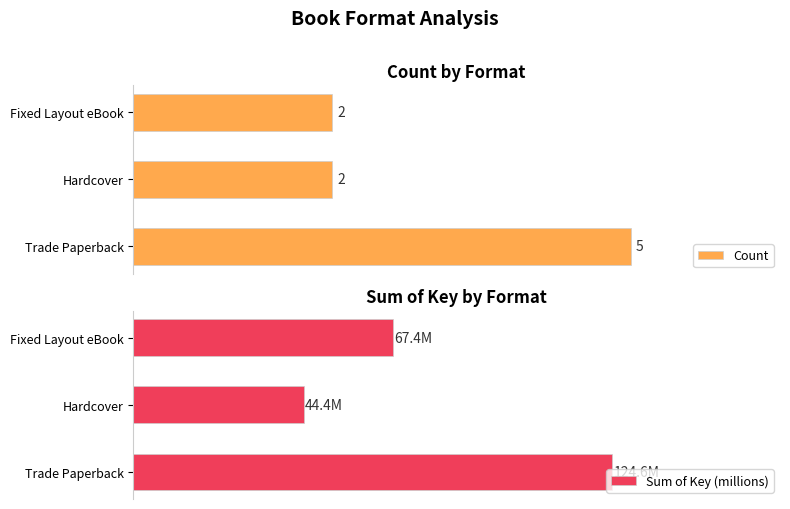

List the labels in order of Sum of Key (millions) value, smallest first.

Hardcover, Fixed Layout eBook, Trade Paperback